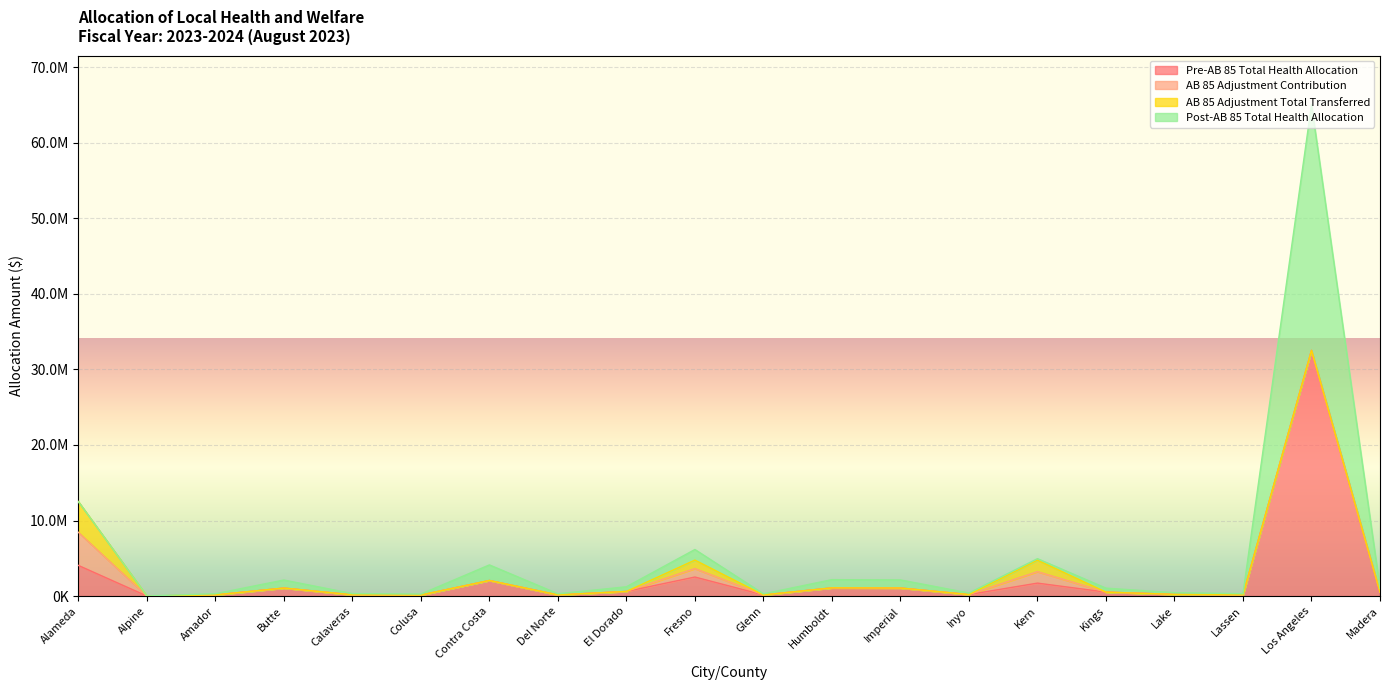

True or false: AB 85 Adjustment Contribution has more than 2 interior local peaks.

False